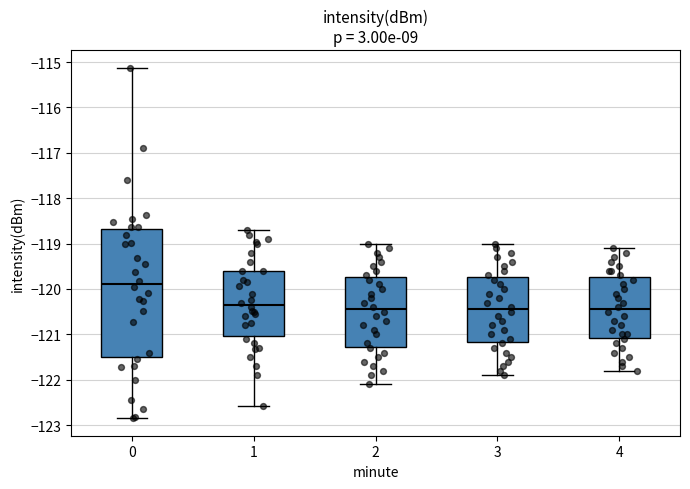

Reading left to right, read every box against the y-axis: the position of its median line, the range the box covers, and the ends of its whiskers. The values are not printed on the chart, so give them approximately, as read against the axis.

0: median -119.9, box -121.5 to -118.7, whiskers -122.8 to -115.1
1: median -120.3, box -121.0 to -119.6, whiskers -122.6 to -118.7
2: median -120.4, box -121.3 to -119.7, whiskers -122.1 to -119.0
3: median -120.4, box -121.2 to -119.7, whiskers -121.9 to -119.0
4: median -120.4, box -121.1 to -119.7, whiskers -121.8 to -119.1